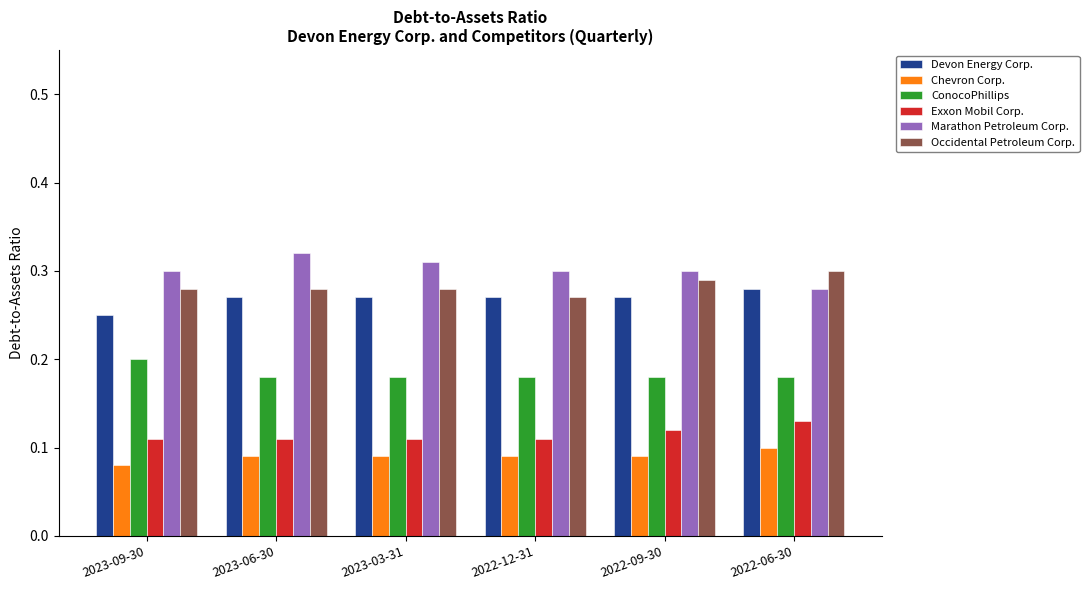

Is the value of Exxon Mobil Corp. at 2022-06-30 greater than the value of ConocoPhillips at 2023-06-30?

No